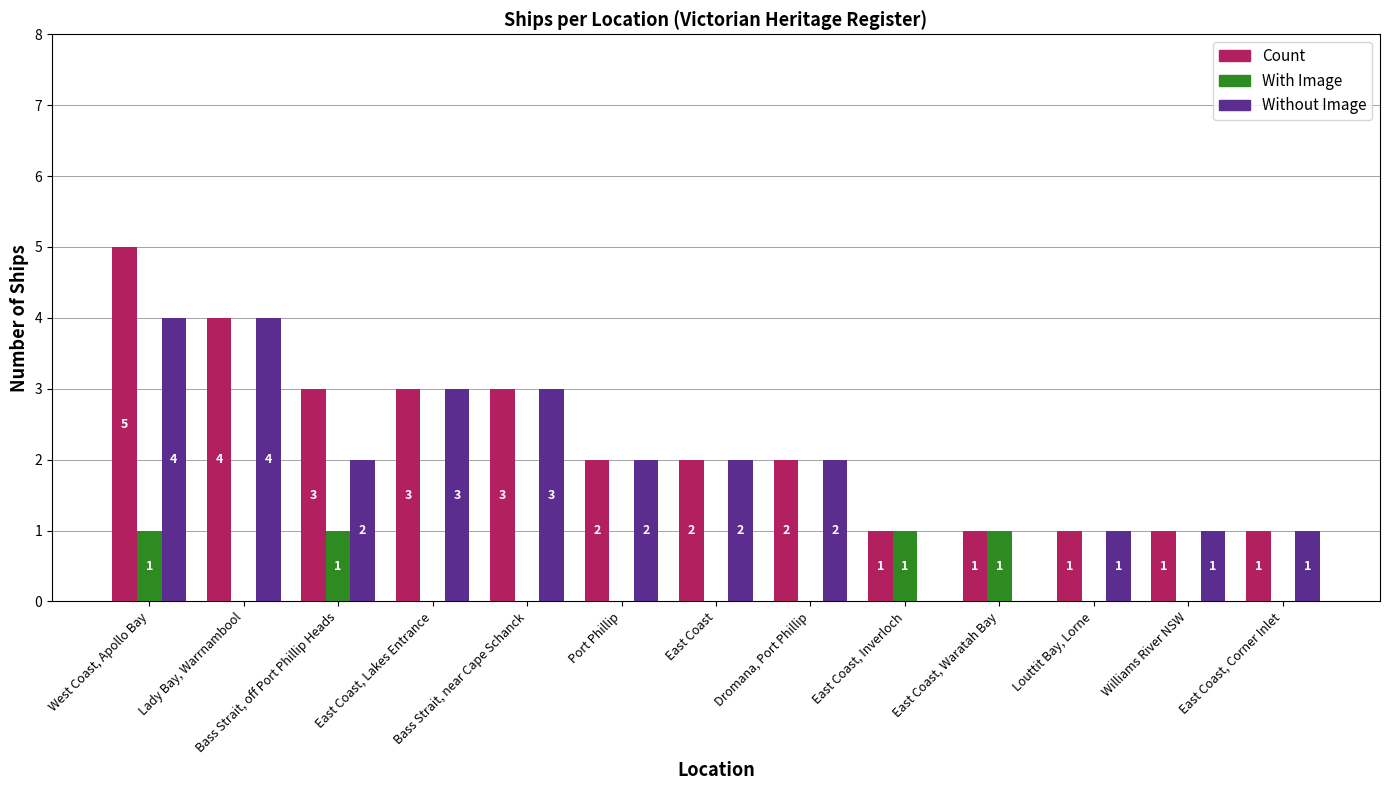

At which category is the sum across all series the highest?

West Coast, Apollo Bay